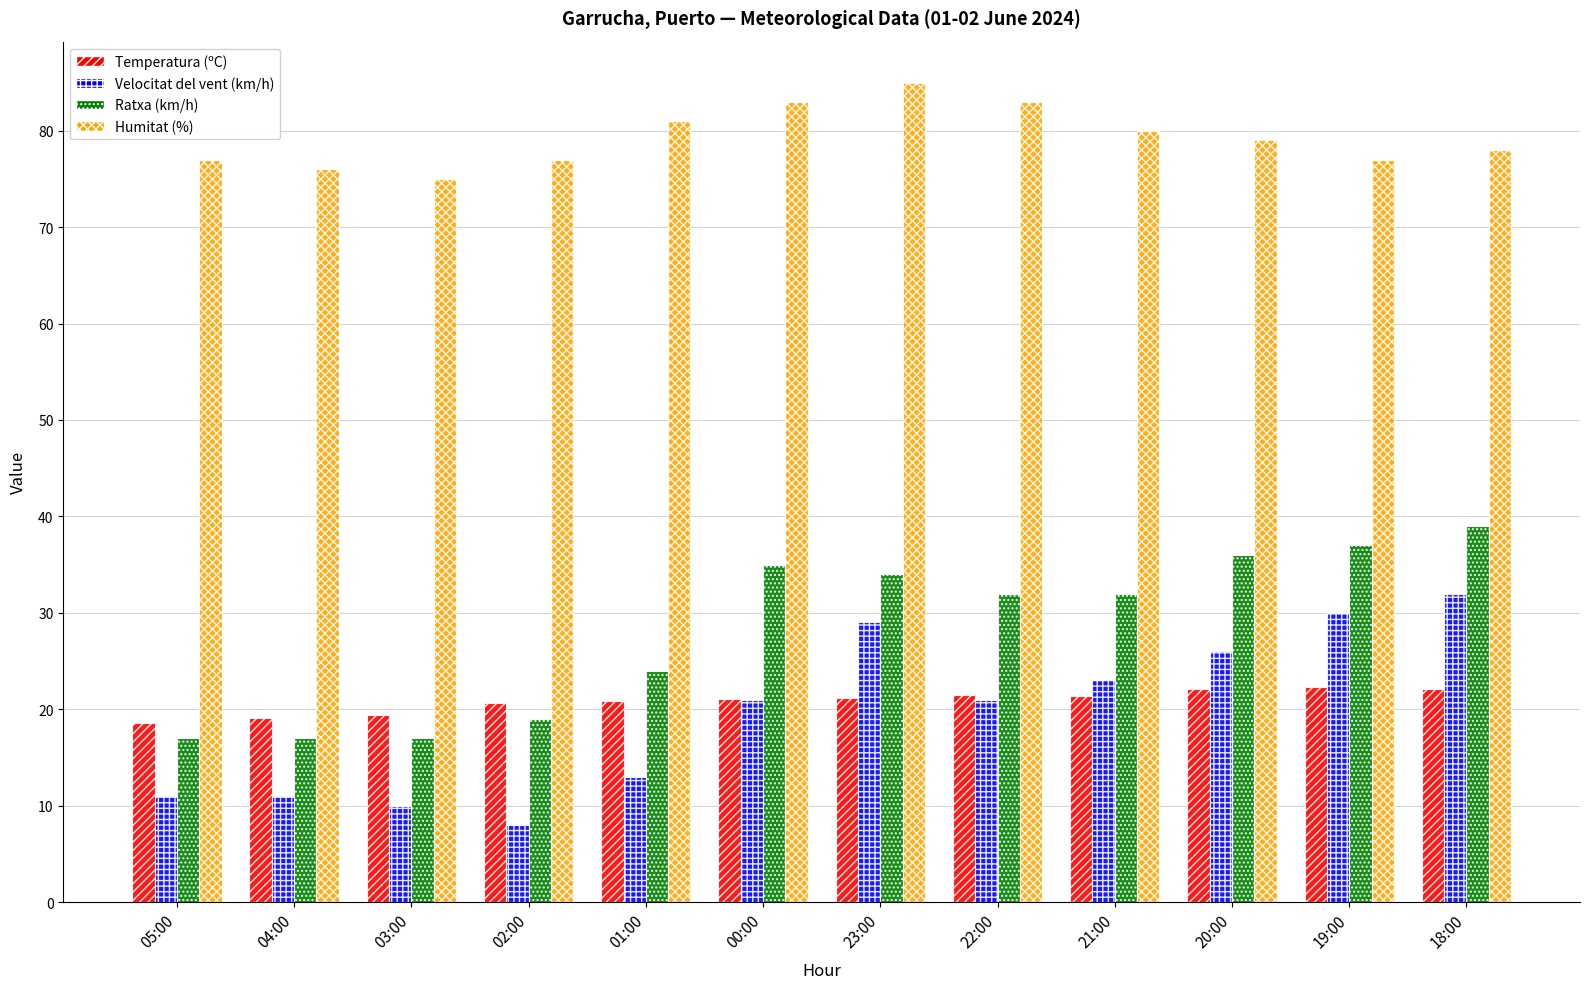

How many data points does each series have?

12